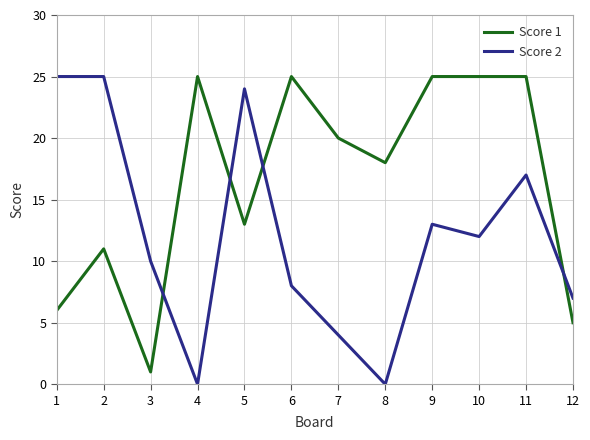

Reading left to right, transcribe all the data shown in this chart.

Score 1: 1=6	2=11	3=1	4=25	5=13	6=25	7=20	8=18	9=25	10=25	11=25	12=5
Score 2: 1=25	2=25	3=10	4=0	5=24	6=8	7=4	8=0	9=13	10=12	11=17	12=7